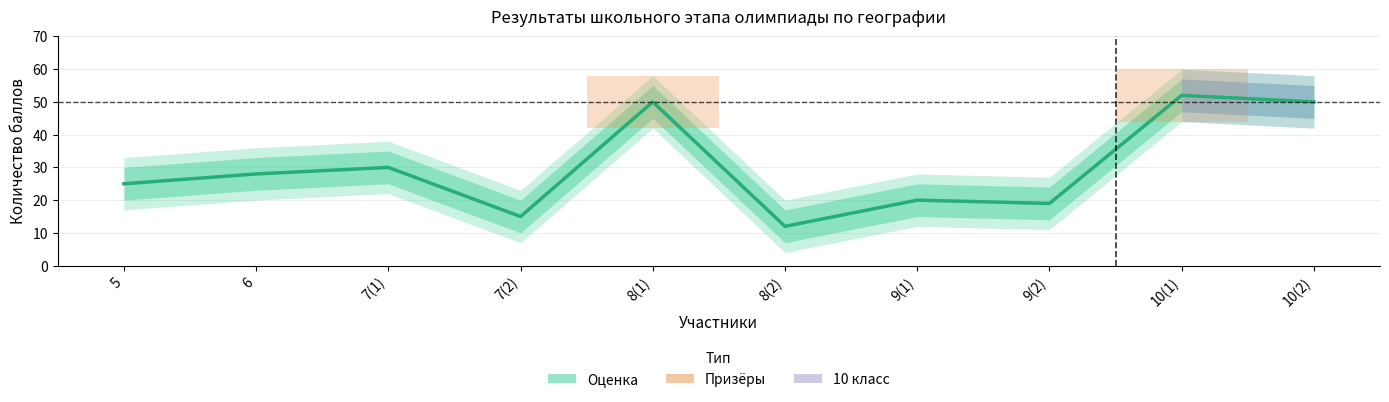

List the labels in order of value, smallest first.

8(2), 7(2), 9(2), 9(1), 5, 6, 7(1), 8(1), 10(2), 10(1)